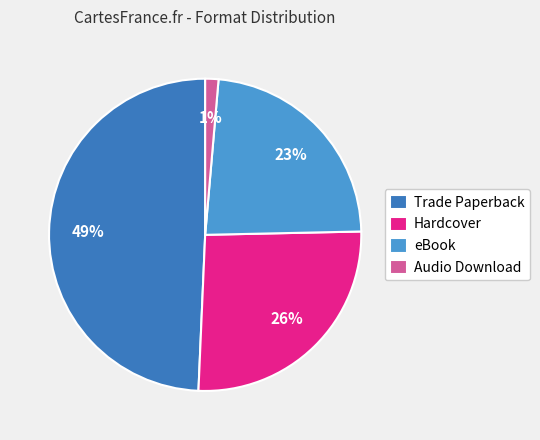

Count the number of slices in the pie.

4